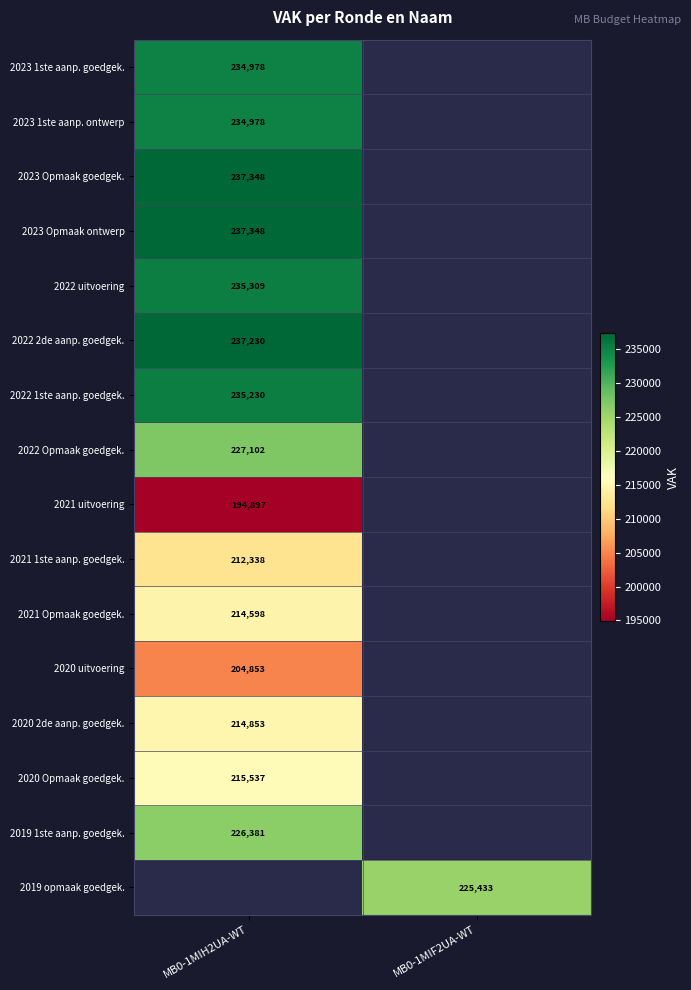

Is the value of 2020 uitvoering at MB0-1MIH2UA-WT greater than the value of 2021 1ste aanp. goedgek. at MB0-1MIH2UA-WT?

No